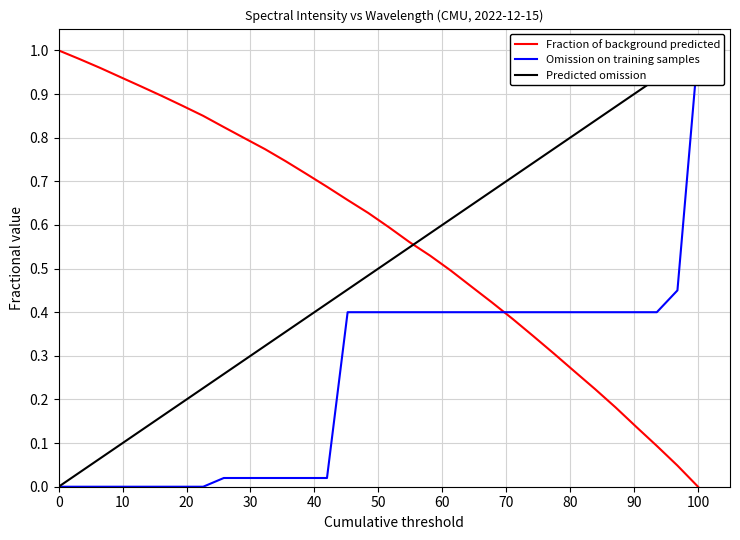

True or false: Omission on training samples and Predicted omission intersect in this chart.

False